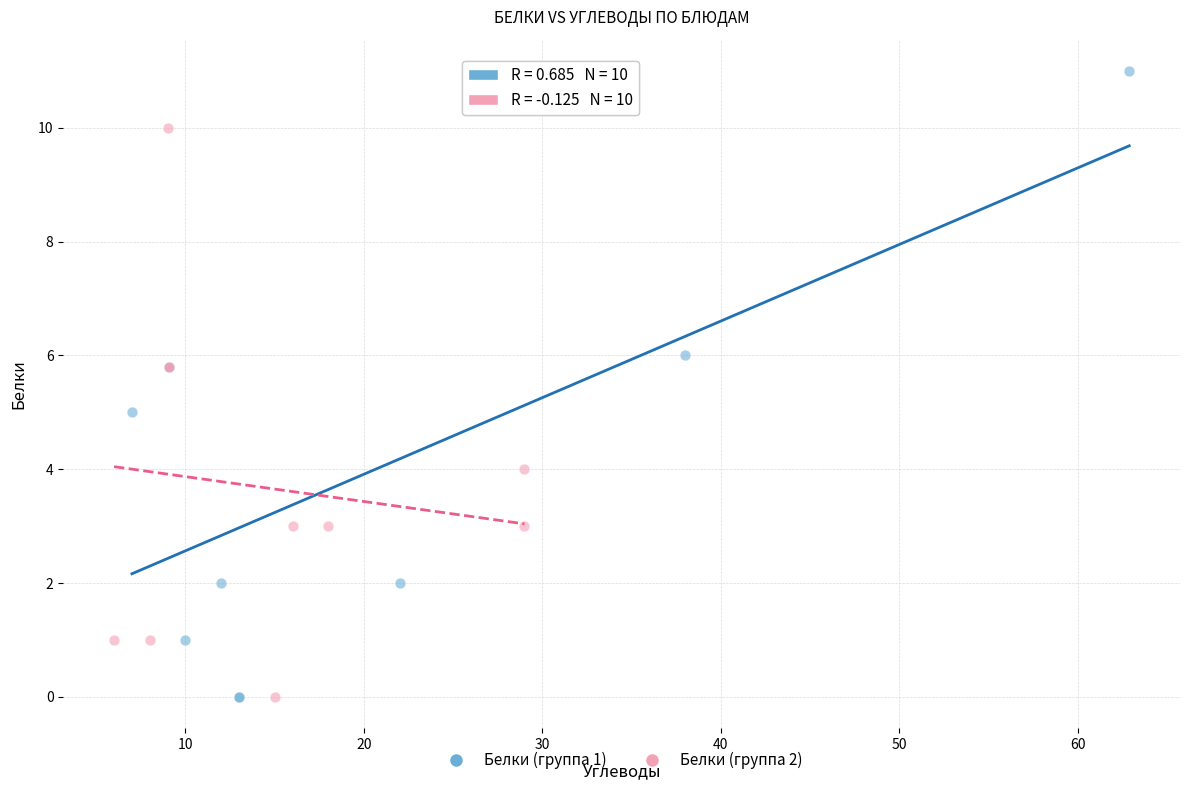

Which series has the largest Y range (max minus min)?

Белки (группа 1)